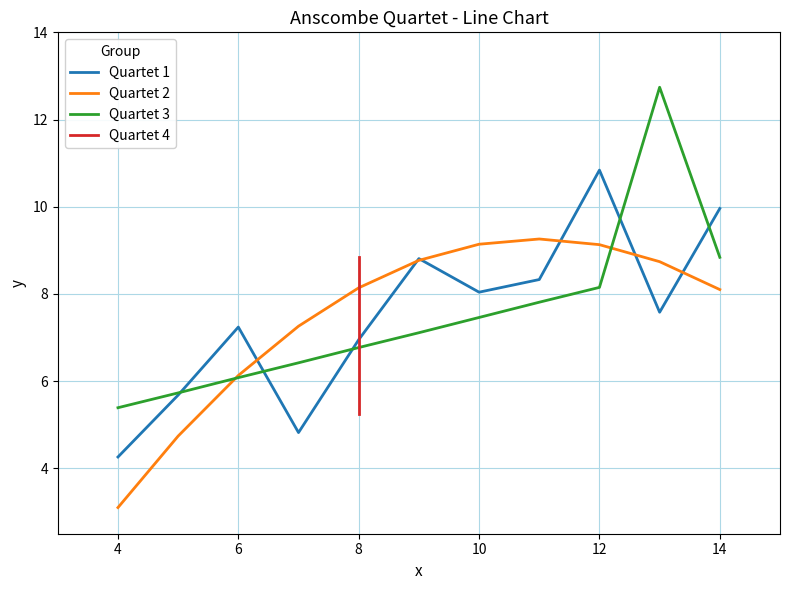

True or false: Quartet 3 has a value of 9.7 at 6.

False